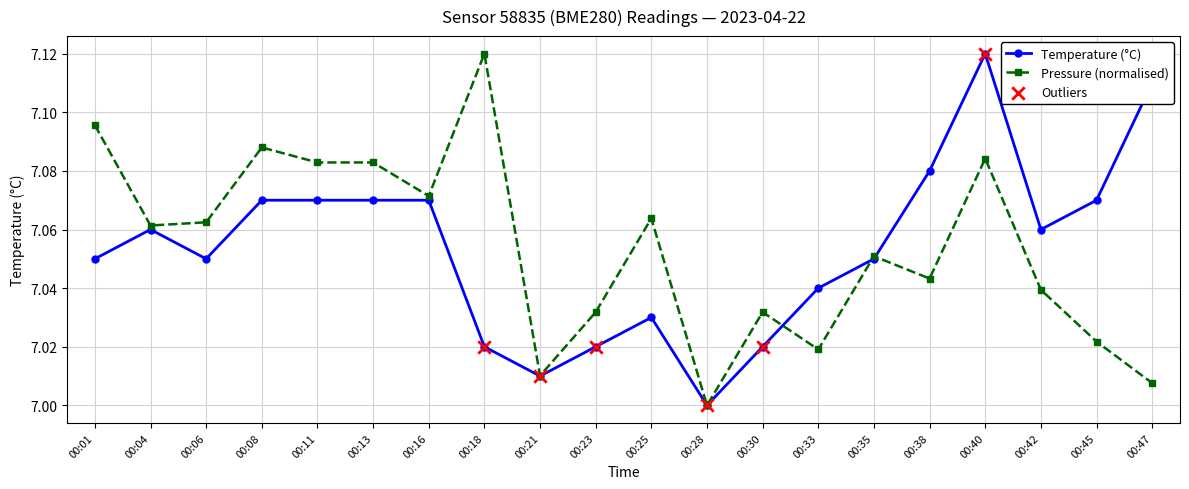

At which category is the sum across all series the highest?

00:40